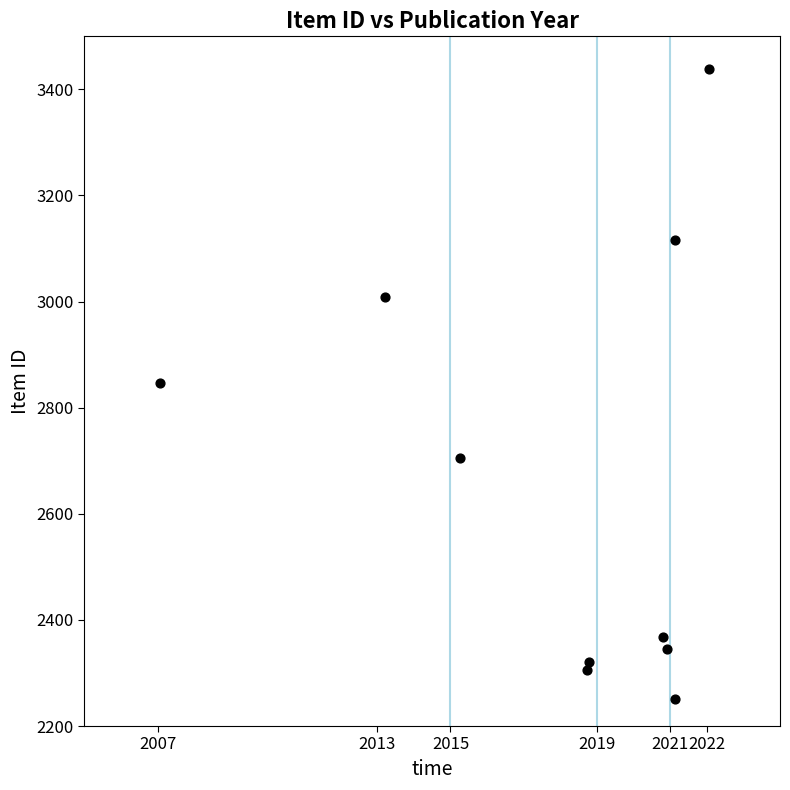

What is the range of Y values (max minus min)?

1188.1